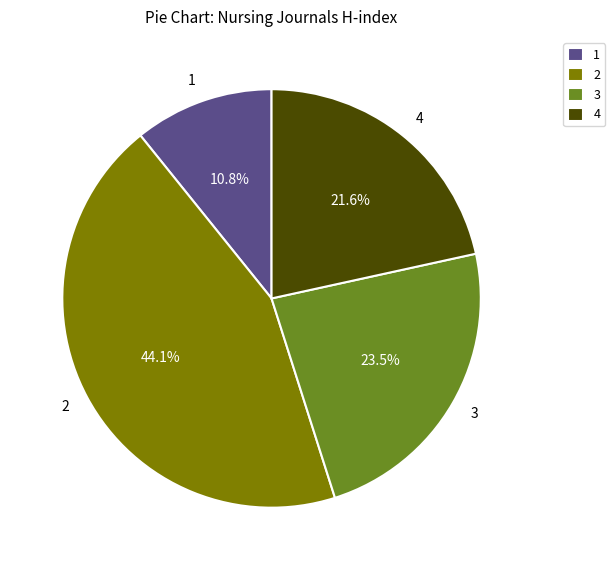

What is the largest slice in the pie chart?

2